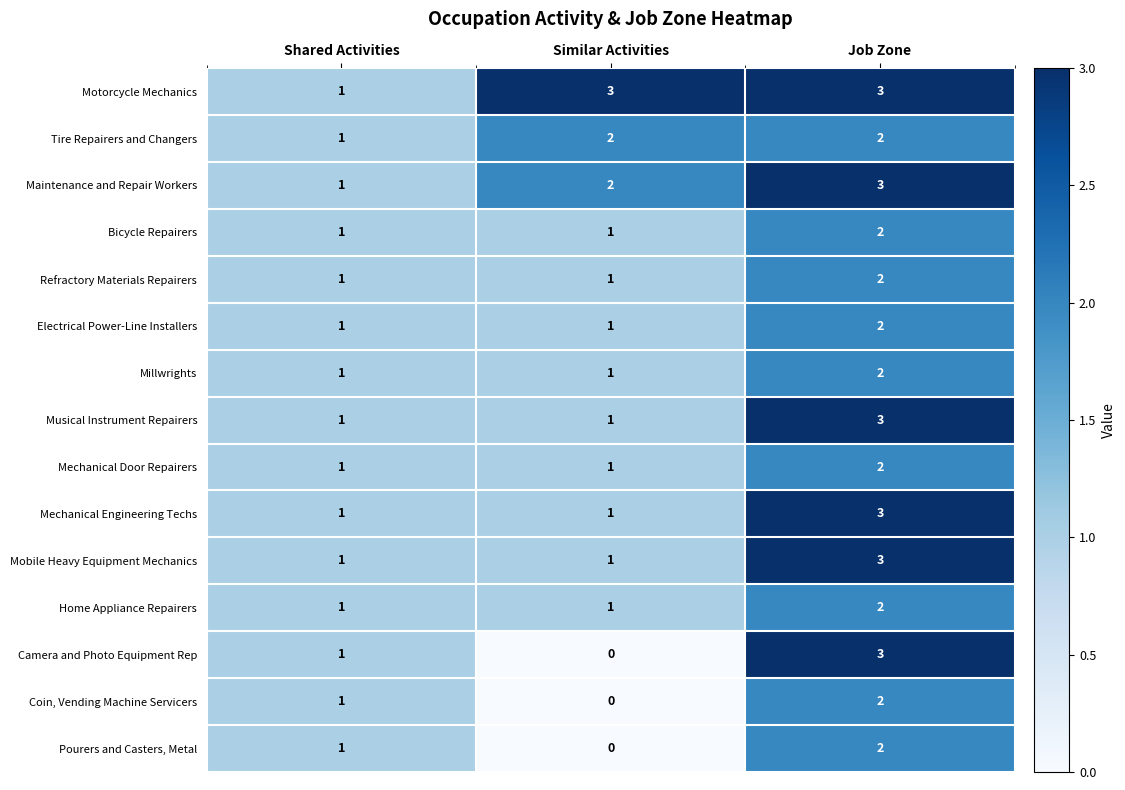

At which category is the sum across all series the highest?

Job Zone